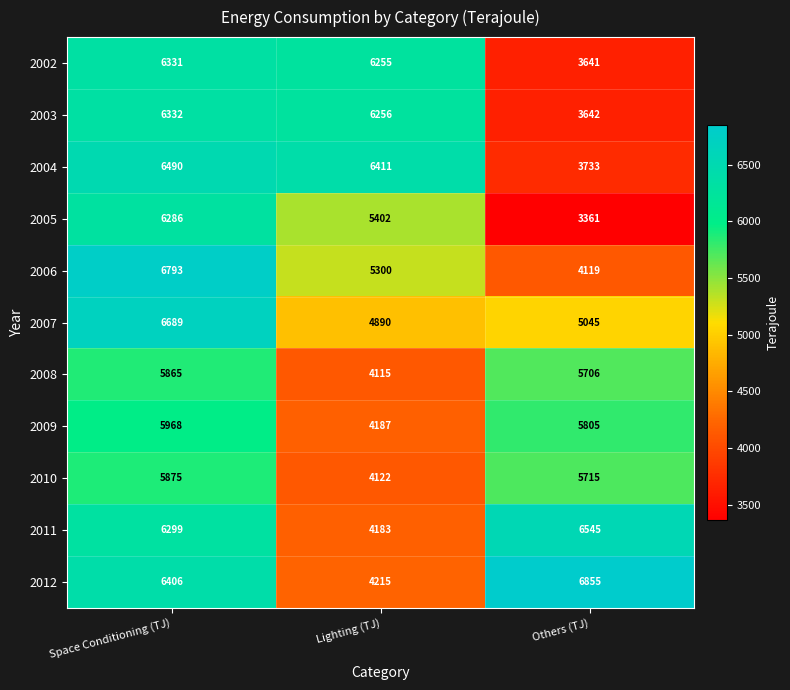

What is the maximum value shown in the chart?

6855